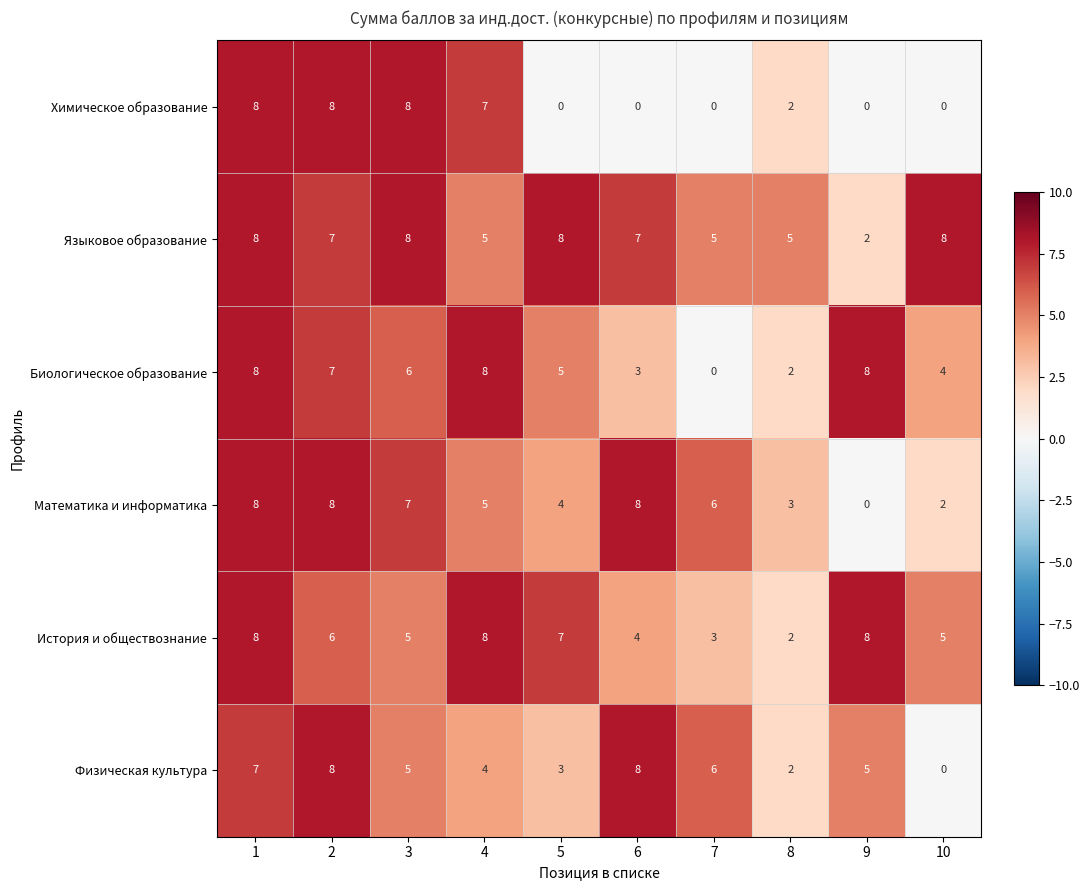

Is it true that Математика и информатика equals 8 at 6?

True